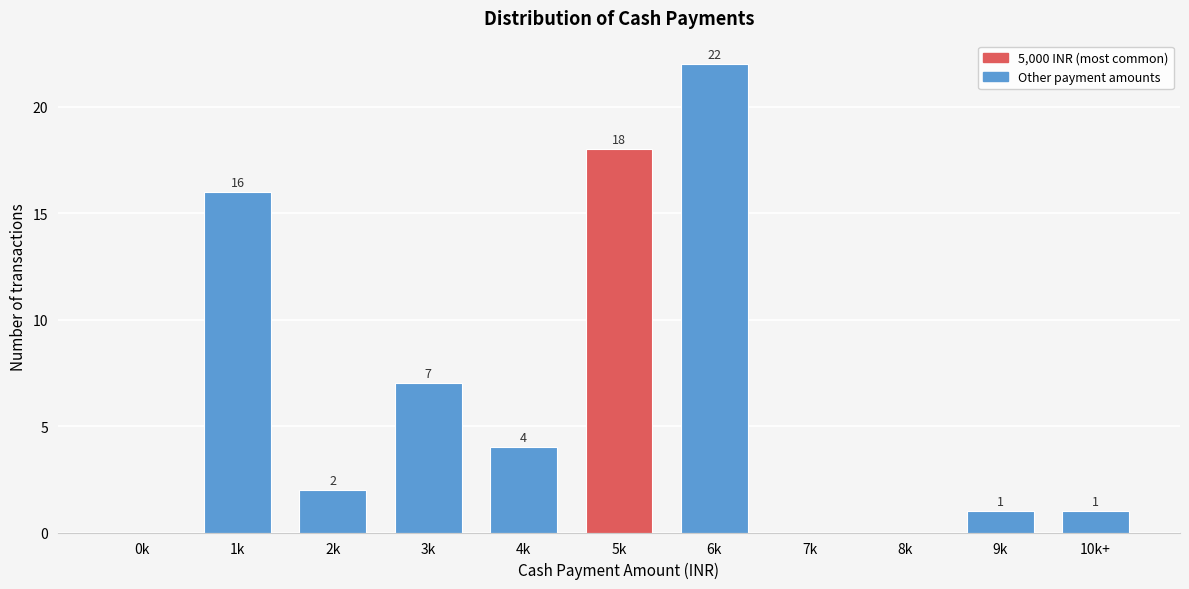

Reading right to left, list all the values displayed in this chart.

10k+=1	9k=1	8k=0	7k=0	6k=22	5k=18	4k=4	3k=7	2k=2	1k=16	0k=0